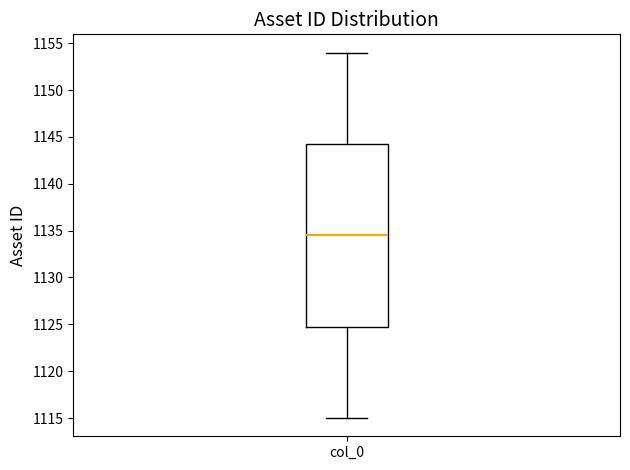

Read this box plot against the y-axis: the position of the median line, the range covered by the box, and the ends of both whiskers. The values are not printed on the chart, so give them approximately, as read against the axis.

median 1134.5, box 1125.0 to 1144.5, whiskers 1115.0 to 1154.0